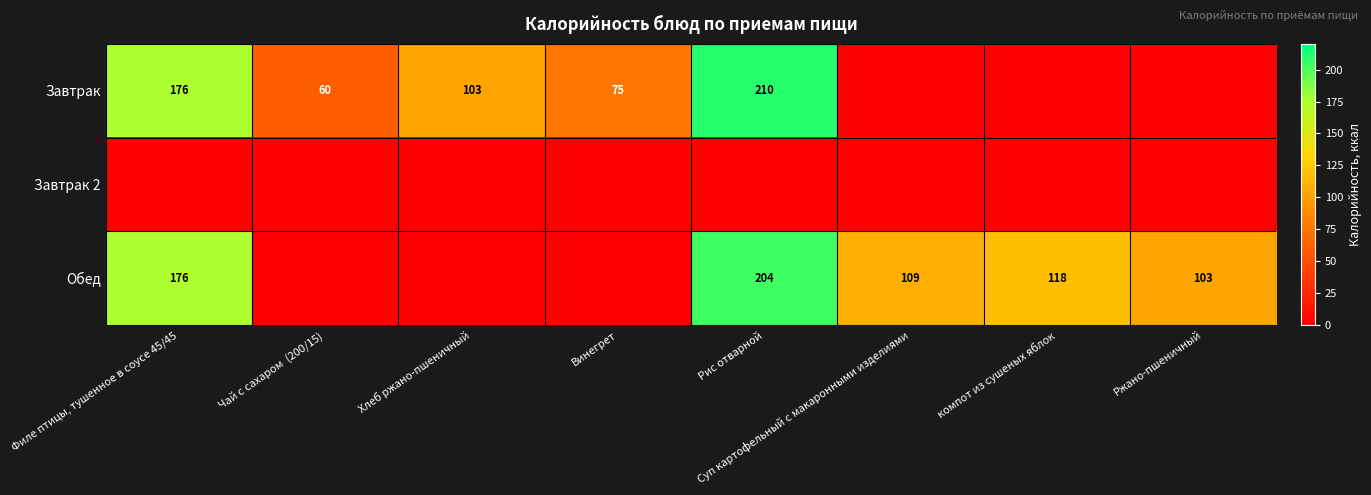

What is the sum of the Завтрак values at Рис отварной and Хлеб ржано-пшеничный?

313